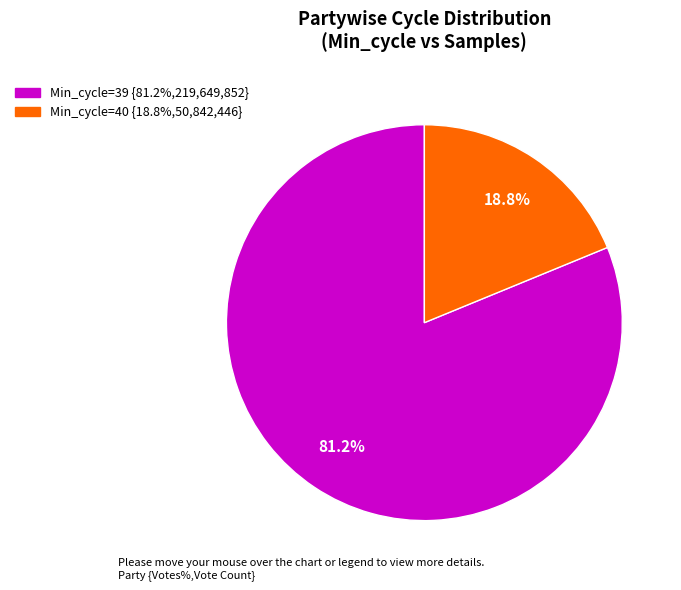

Which category has the biggest portion of the pie?

Min_cycle=39 {81.2%,219,649,852}